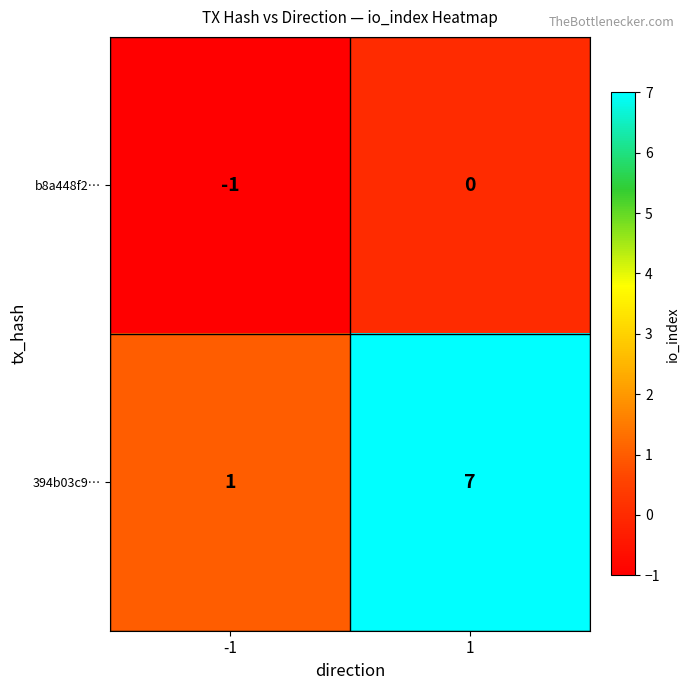

Which label corresponds to the largest value in the chart?

1